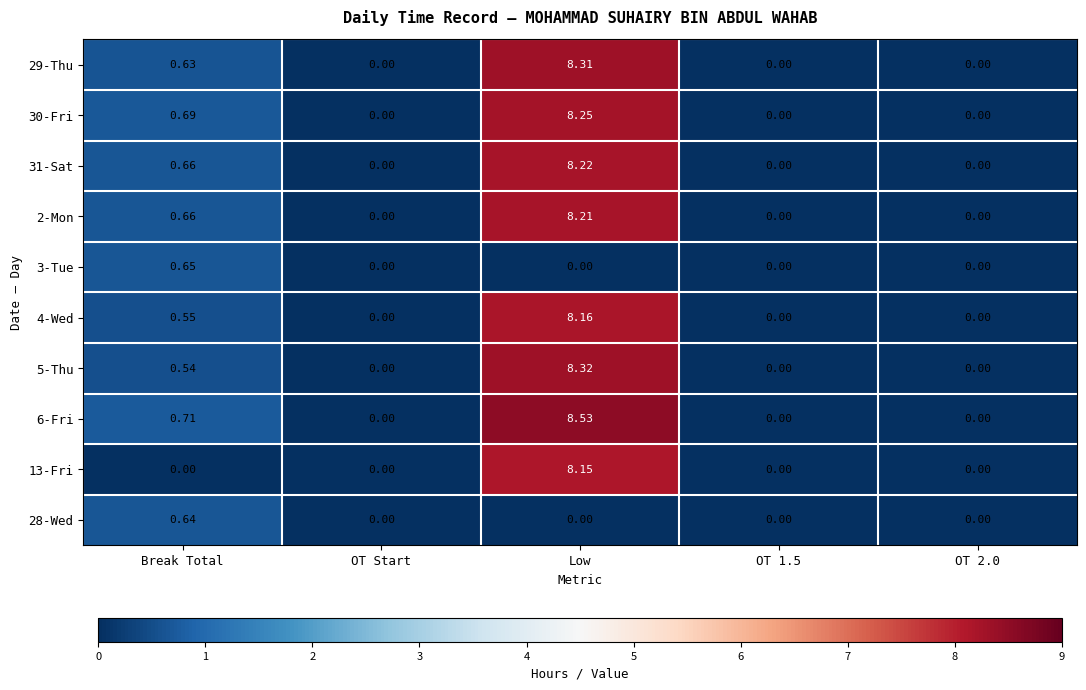

Which category has the highest value across all series?

Low